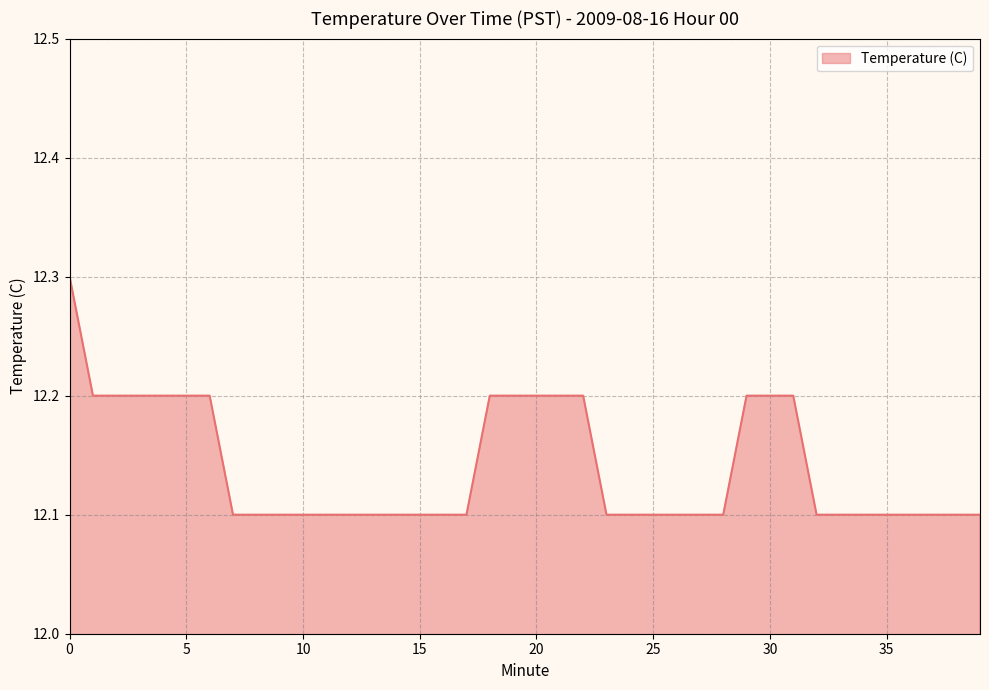

What is the smallest value displayed?

12.1